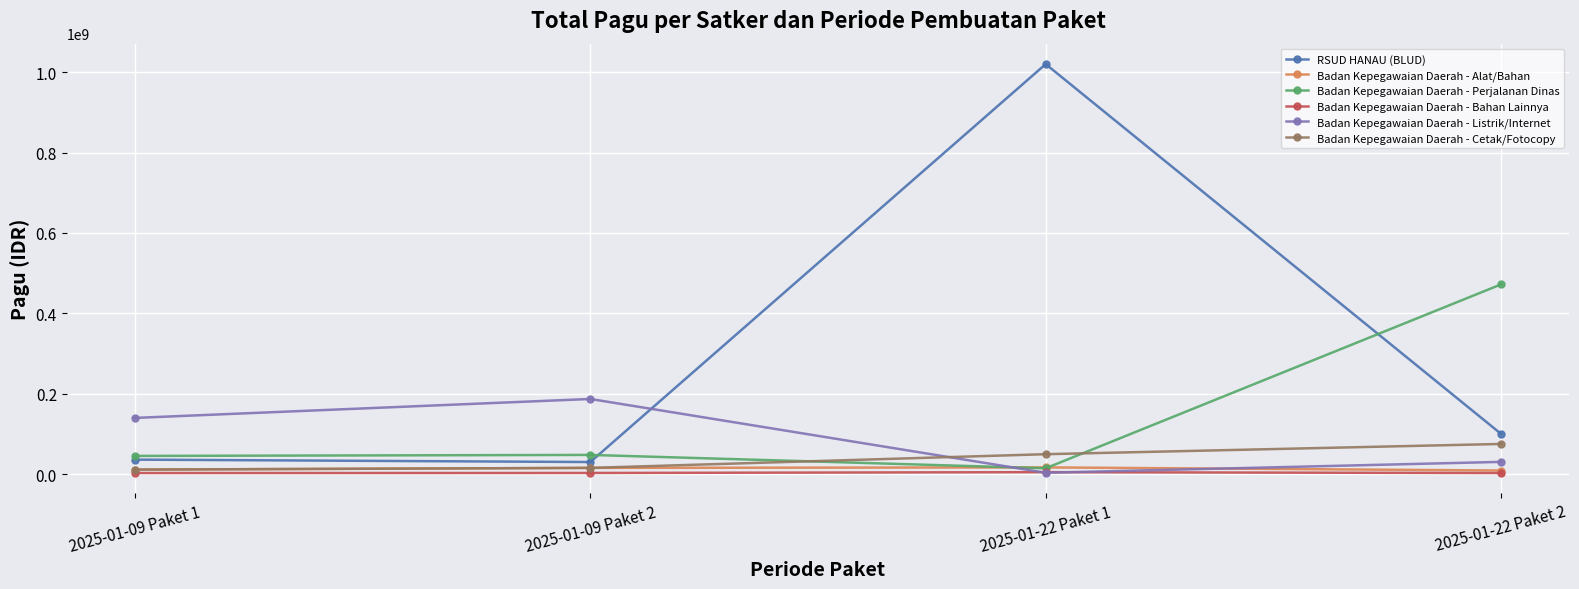

Where do Badan Kepegawaian Daerah - Perjalanan Dinas and Badan Kepegawaian Daerah - Alat/Bahan first cross each other?

2025-01-09 Paket 2 and 2025-01-22 Paket 1